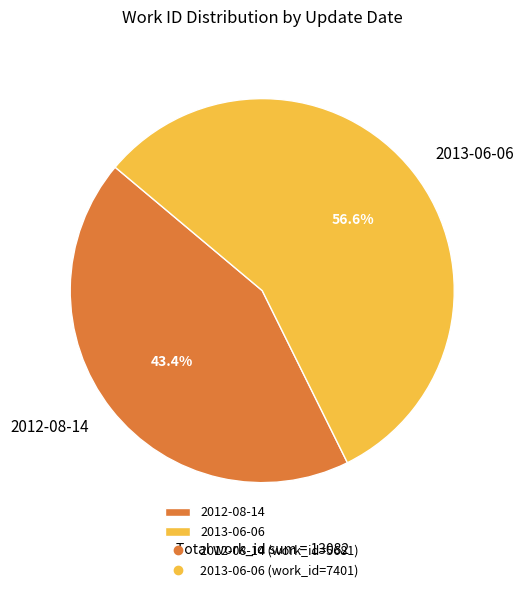

Which slice is the largest?

2013-06-06